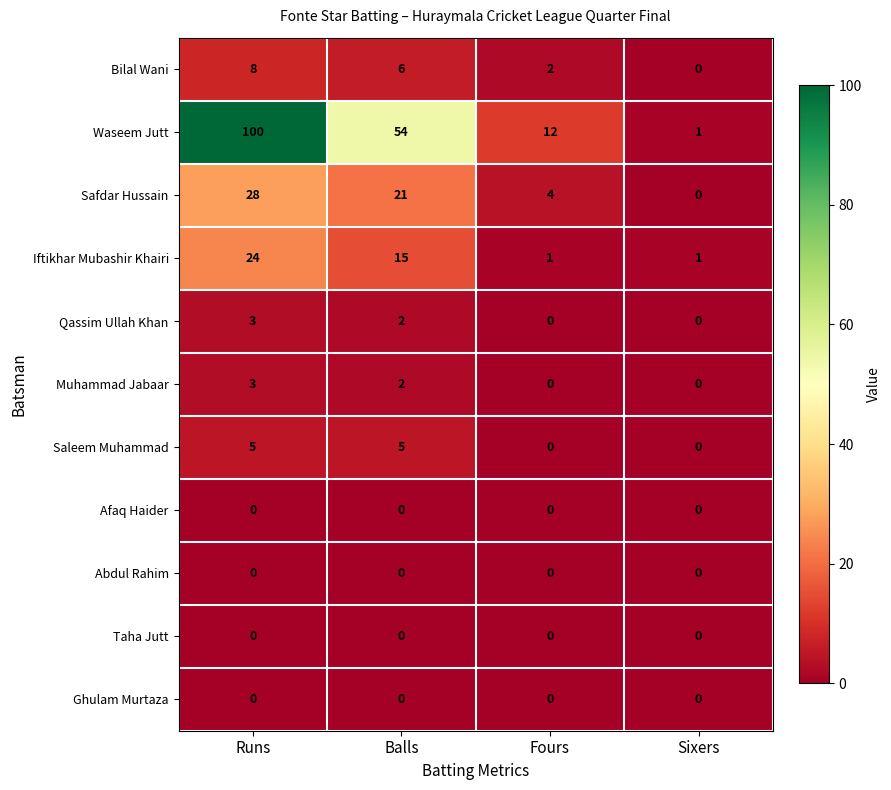

Which category has the highest value across all series?

Runs